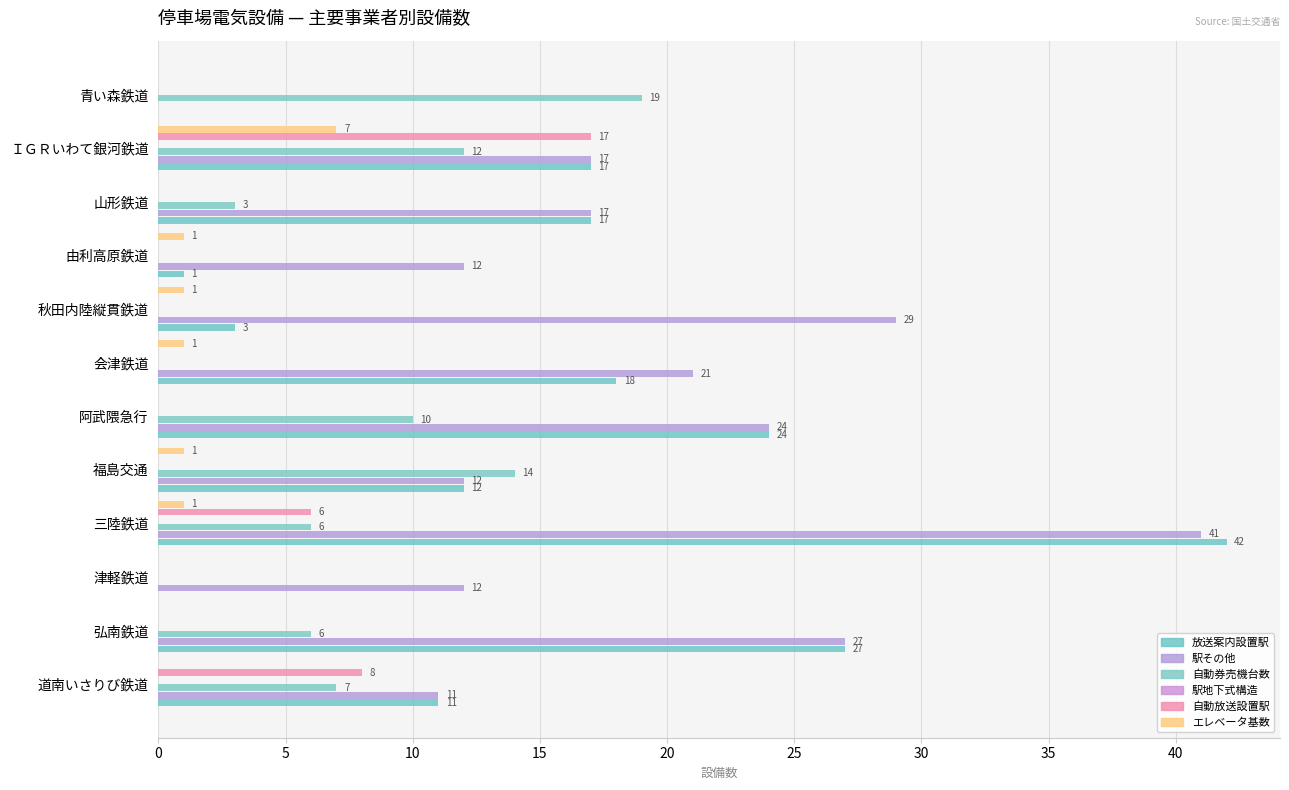

The 駅地下式構造 series shows 0.2 at 5. True or false?

False